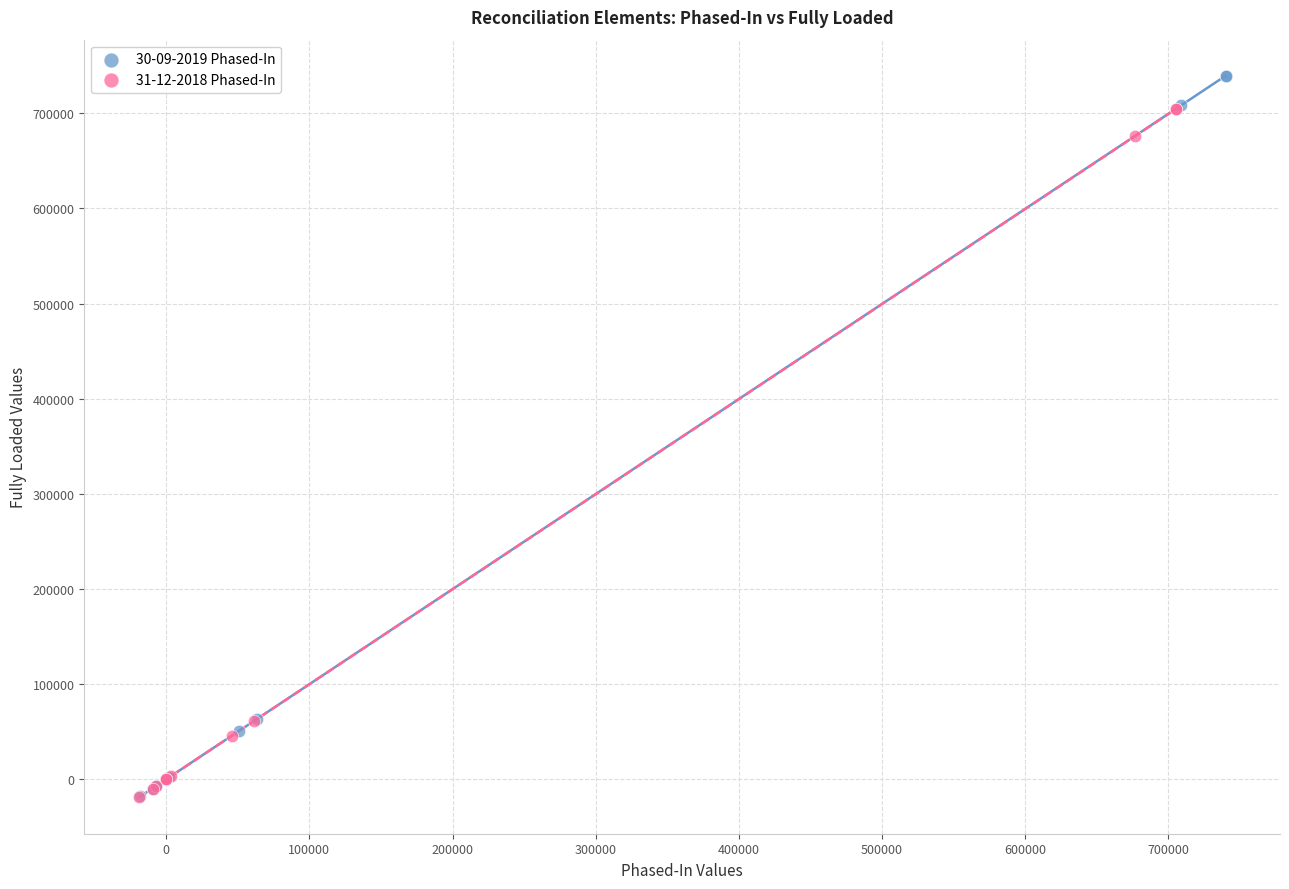

Which series reaches the maximum Y coordinate?

30-09-2019 Phased-In